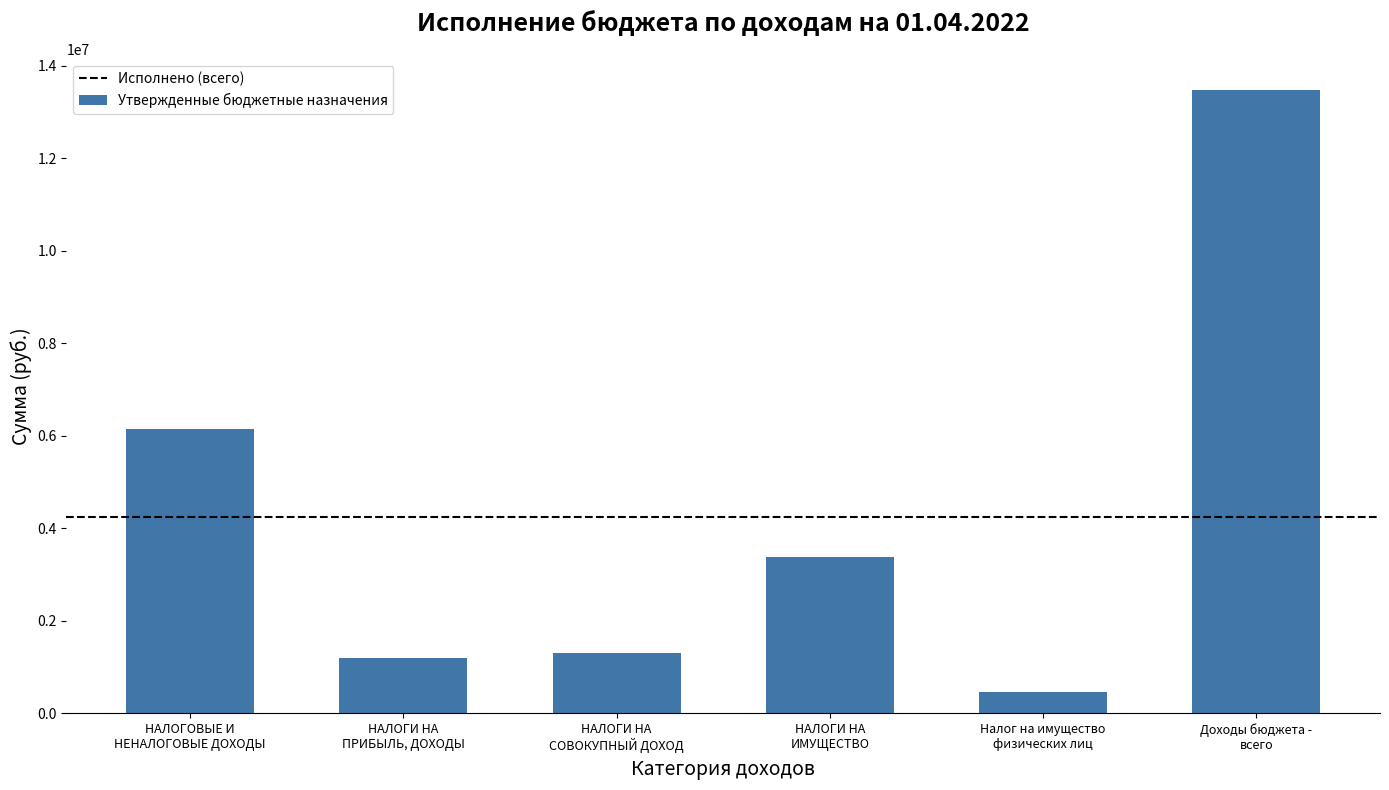

Reading left to right, list all the values displayed in this chart.

6153000	1188000	1310000	3377000	459000	13469300